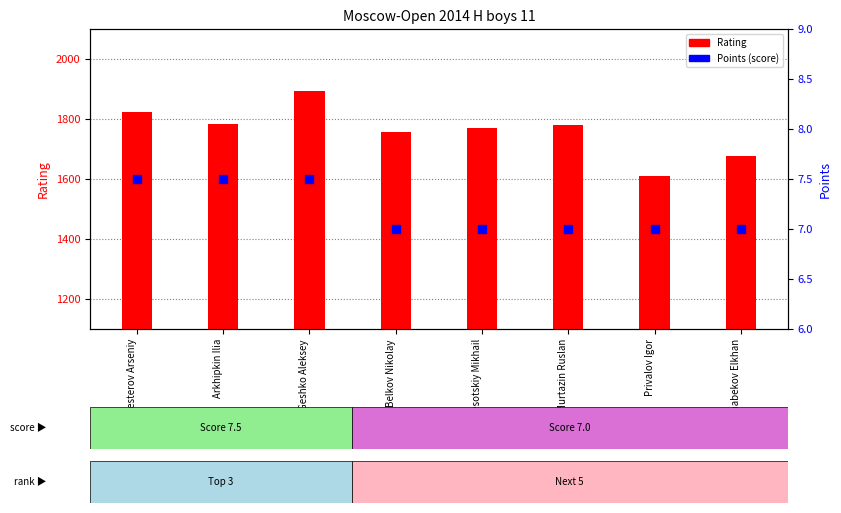

At how many categories does at least one series exceed 1124?

8